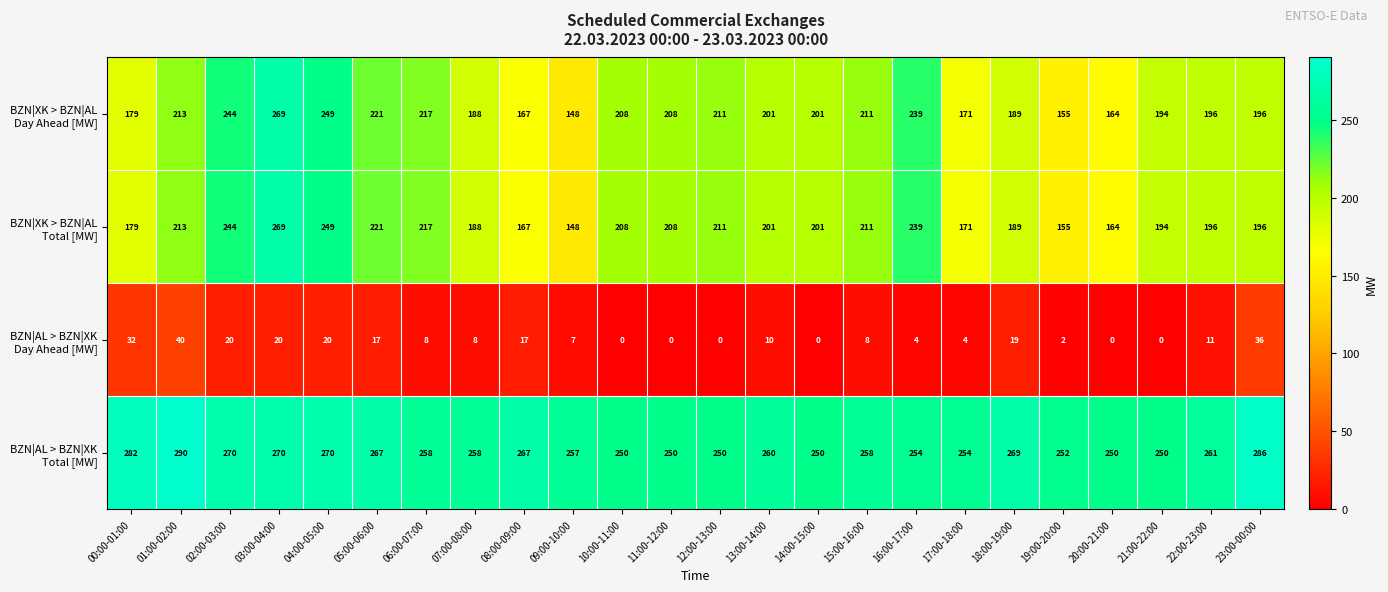

What is the spread (max minus min) of values at 20:00-21:00?

250